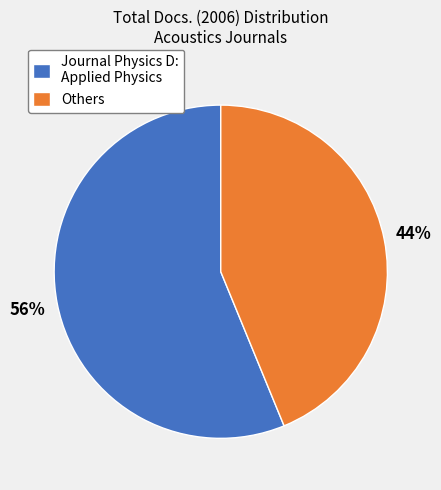

Which has a higher value, Journal Physics D: Applied Physics or Others?

Journal Physics D: Applied Physics